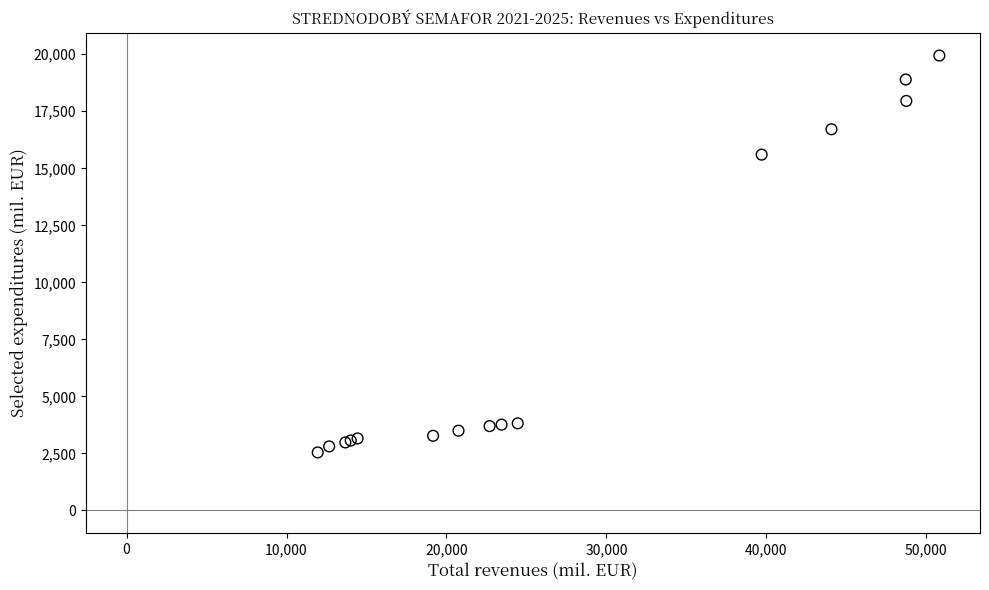

What Y value in the scatter plot is closest to 11243?

15599.0